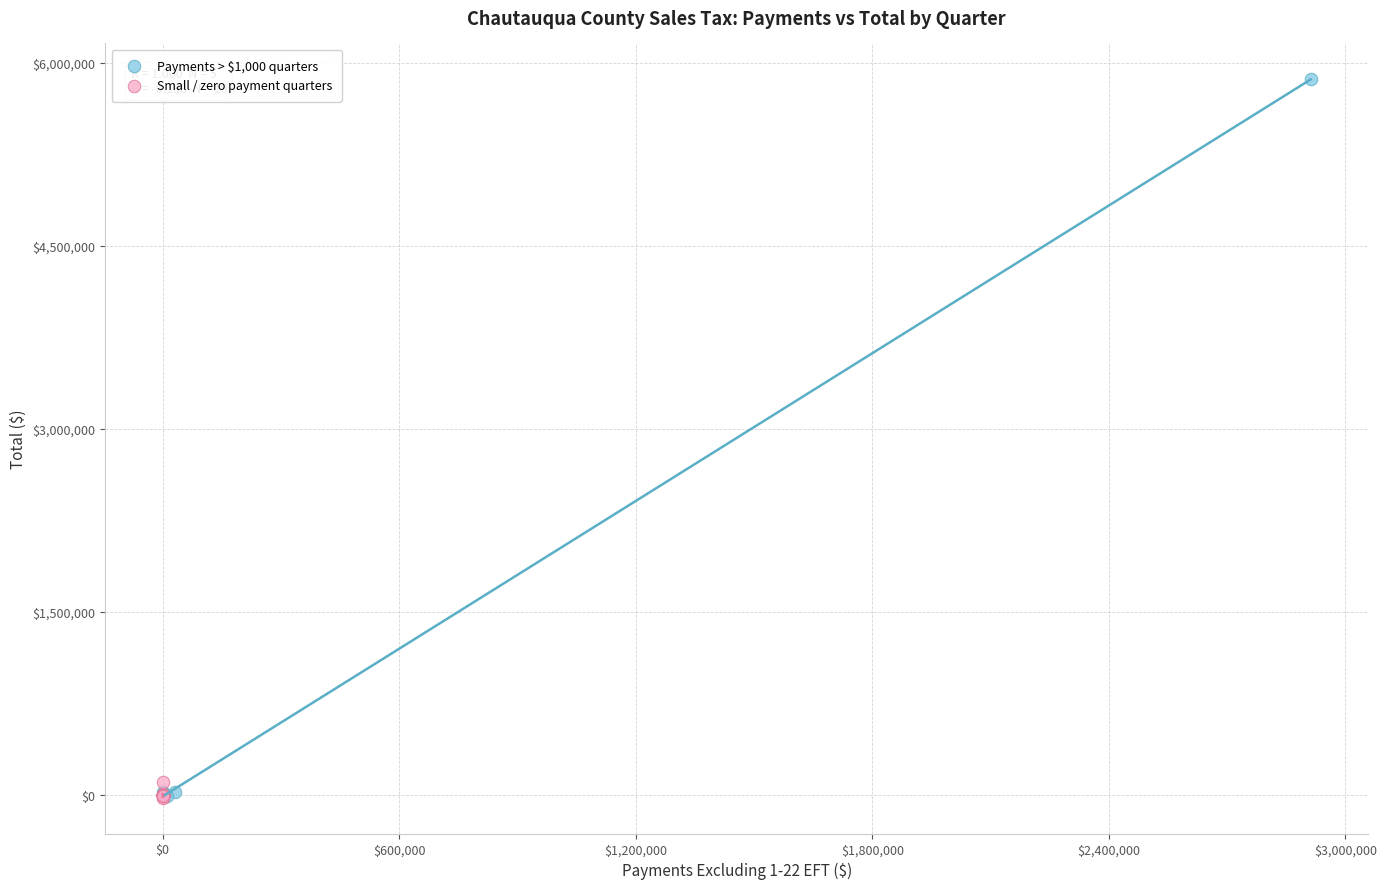

Which series has the widest spread of Y values?

Payments > $1,000 quarters